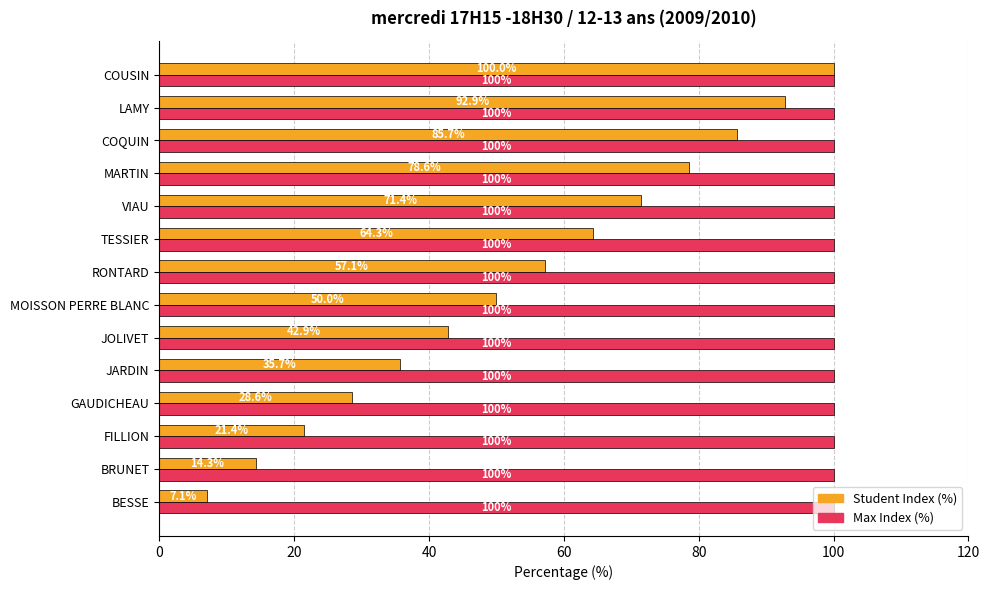

Which series has the widest spread of values?

Student Index (%)